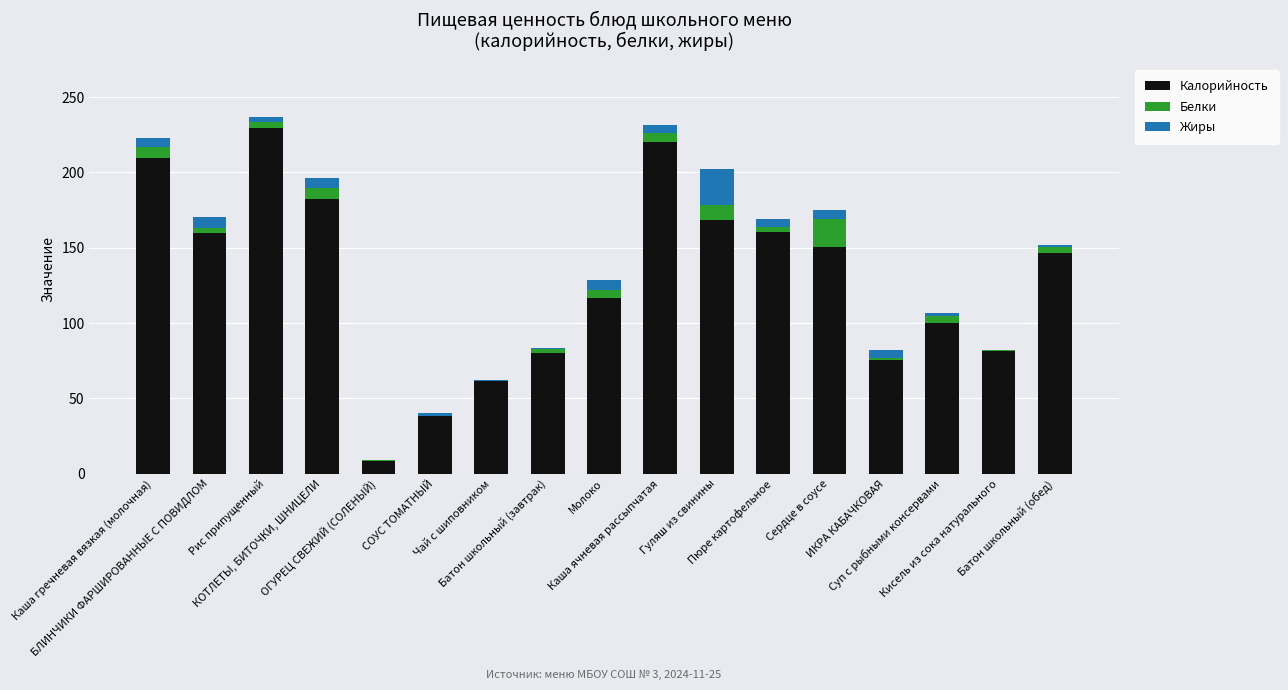

Are the bars grouped side by side (vs. stacked)?

No